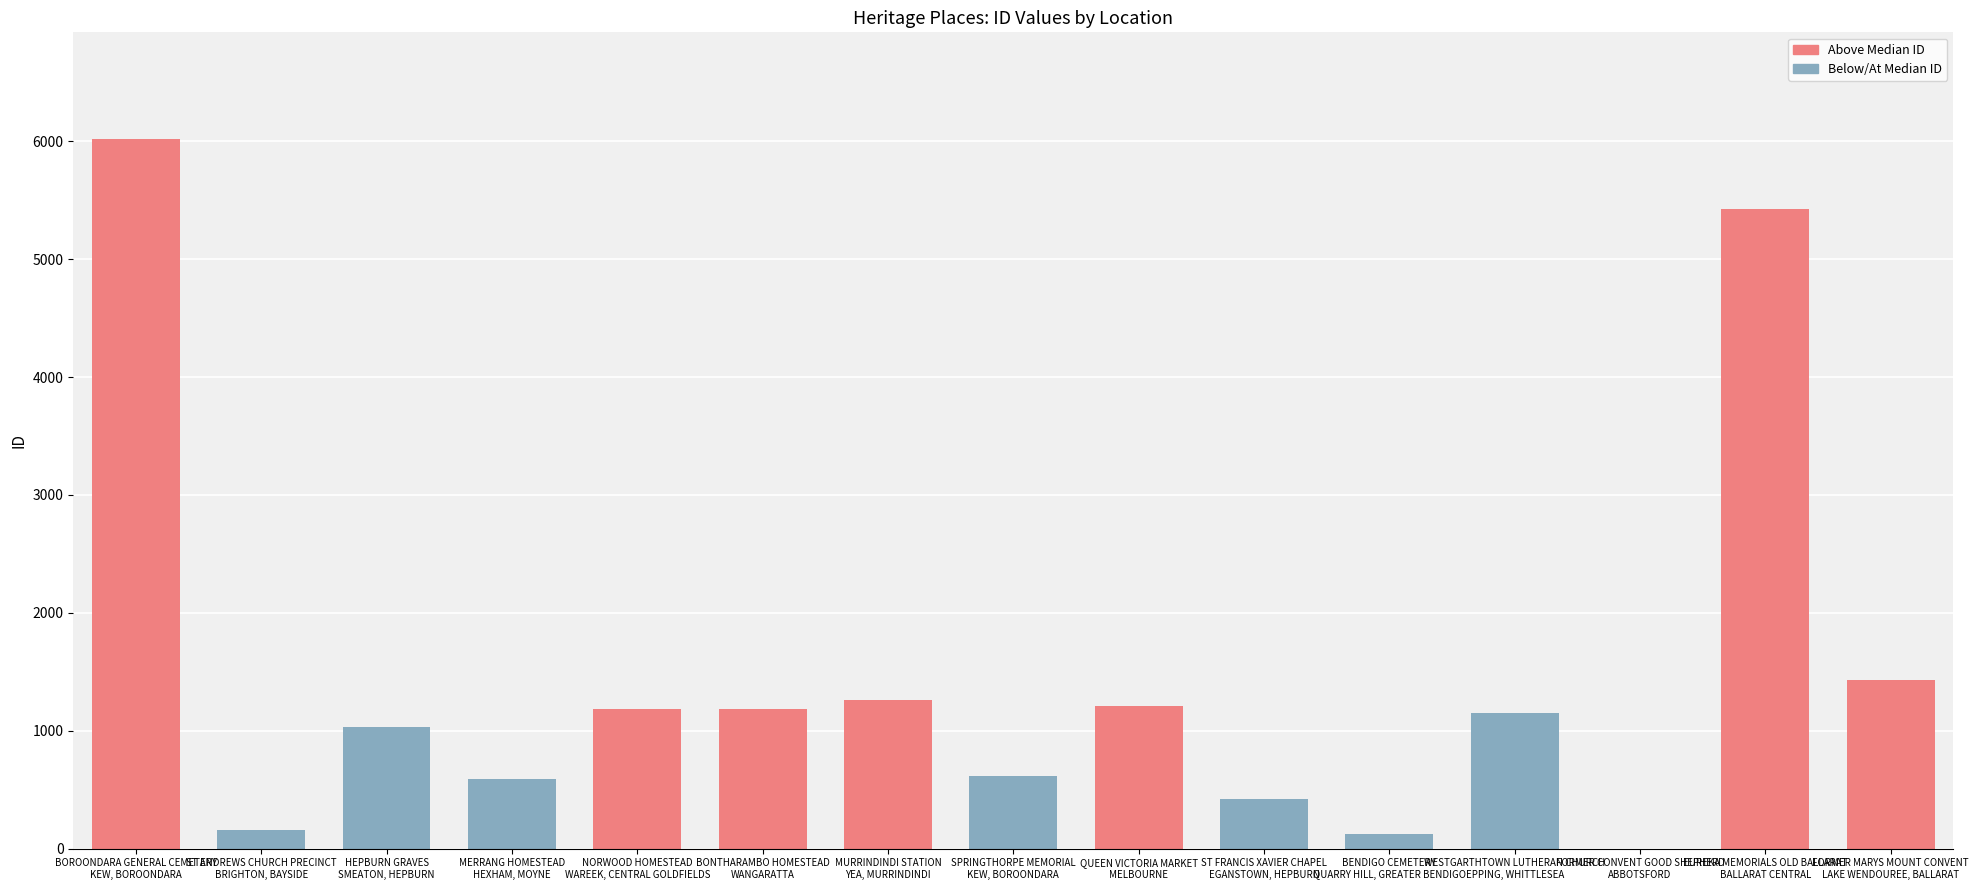

How many data points does each series have?

15